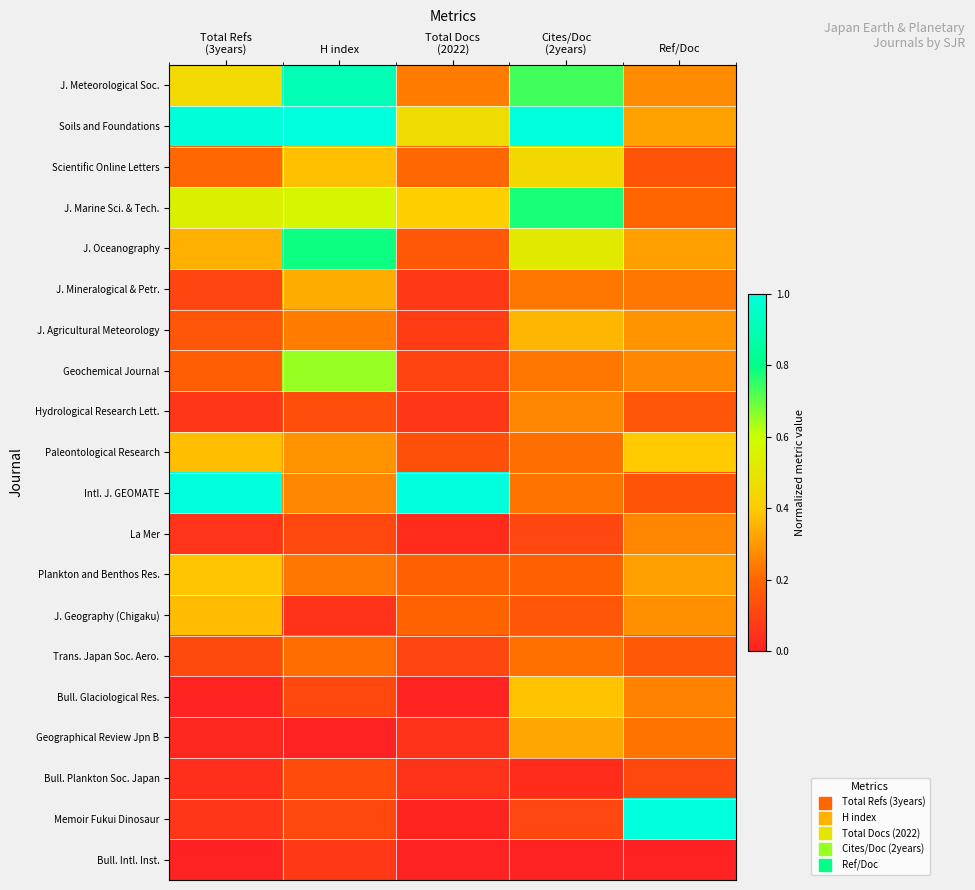

Which series has the largest total across all categories?

Soils and Foundations